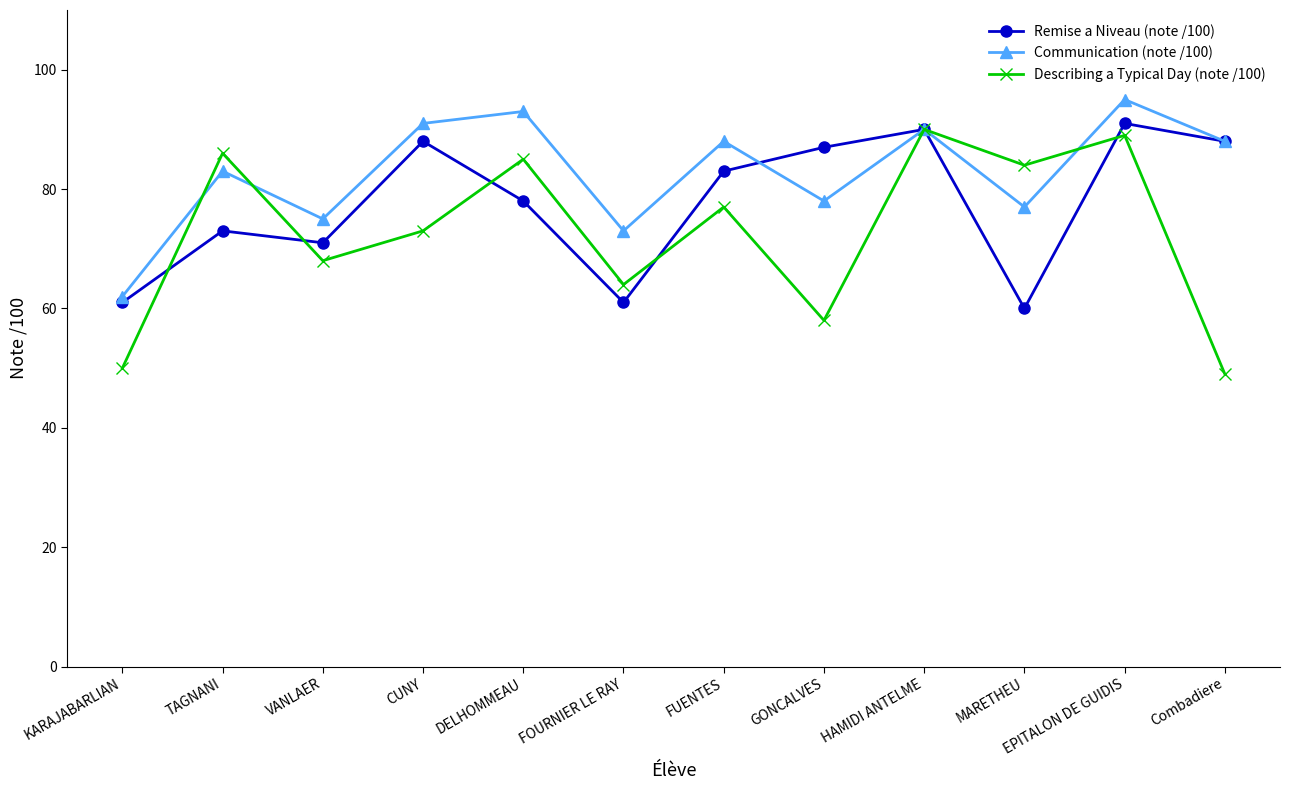

True or false: Communication (note /100) has more than 1 interior local peaks.

True